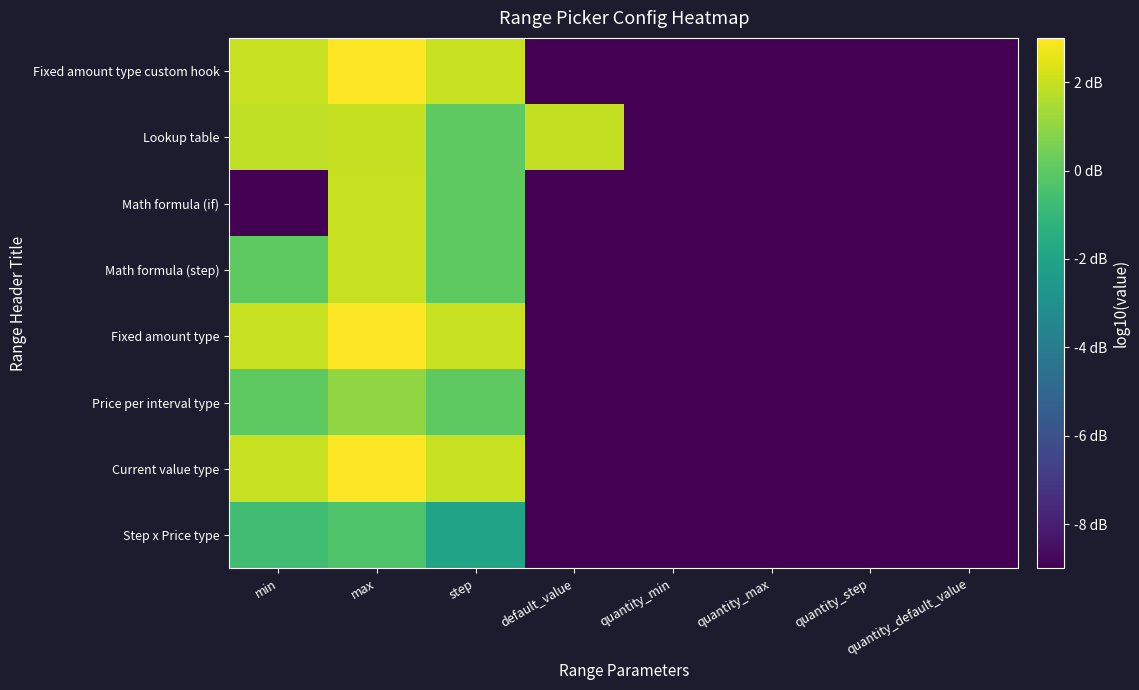

Reading left to right, list all the values displayed in this chart.

Step x Price type: min=-0.7	max=-0.3	step=-2.0	default_value=-9.0	quantity_min=-9.0	quantity_max=-9.0	quantity_step=-9.0	quantity_default_value=-9.0
Current value type: min=2.0	max=3.0	step=2.0	default_value=-9.0	quantity_min=-9.0	quantity_max=-9.0	quantity_step=-9.0	quantity_default_value=-9.0
Price per interval type: min=0.0	max=1.0	step=0.0	default_value=-9.0	quantity_min=-9.0	quantity_max=-9.0	quantity_step=-9.0	quantity_default_value=-9.0
Fixed amount type: min=2.0	max=3.0	step=2.0	default_value=-9.0	quantity_min=-9.0	quantity_max=-9.0	quantity_step=-9.0	quantity_default_value=-9.0
Math formula (step): min=0.0	max=2.0	step=0.0	default_value=-9.0	quantity_min=-9.0	quantity_max=-9.0	quantity_step=-9.0	quantity_default_value=-9.0
Math formula (if): min=-9.0	max=2.0	step=0.0	default_value=-9.0	quantity_min=-9.0	quantity_max=-9.0	quantity_step=-9.0	quantity_default_value=-9.0
Lookup table: min=1.8	max=2.0	step=0.0	default_value=1.9	quantity_min=-9.0	quantity_max=-9.0	quantity_step=-9.0	quantity_default_value=-9.0
Fixed amount type custom hook: min=2.0	max=3.0	step=2.0	default_value=-9.0	quantity_min=-9.0	quantity_max=-9.0	quantity_step=-9.0	quantity_default_value=-9.0